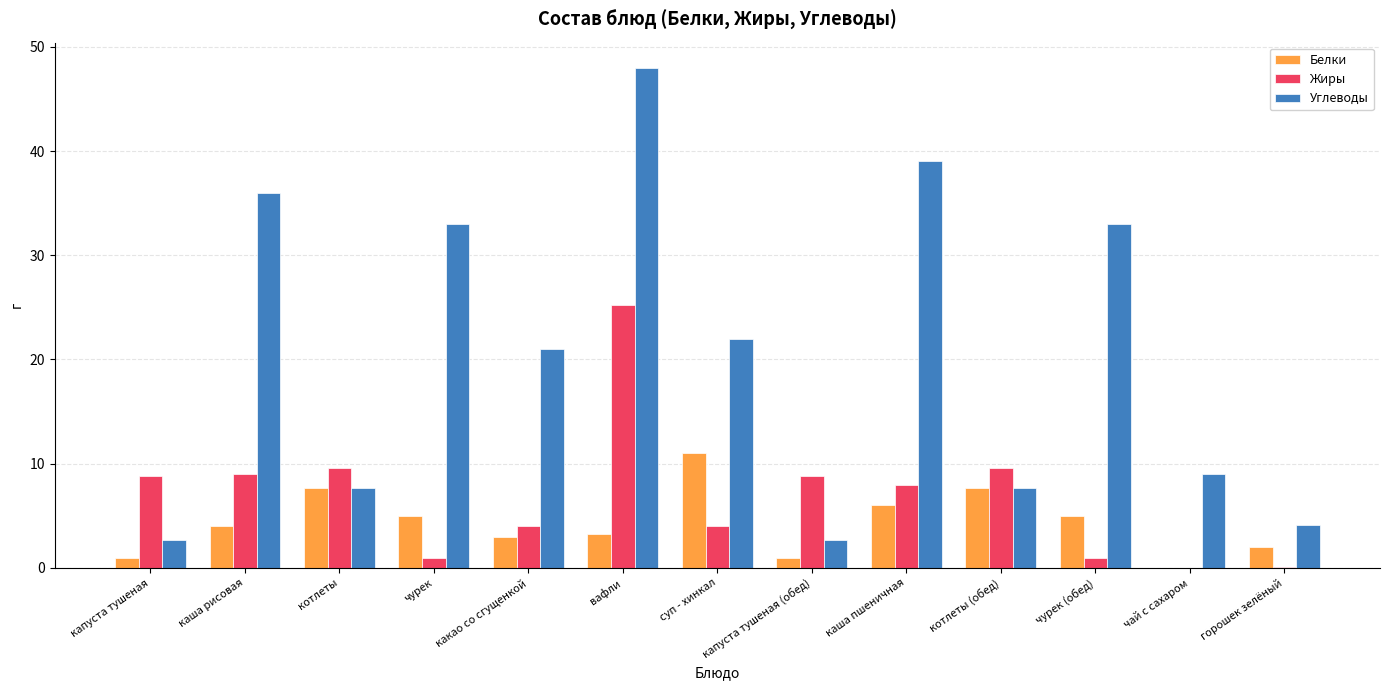

What is the maximum value shown in the chart?

48.0